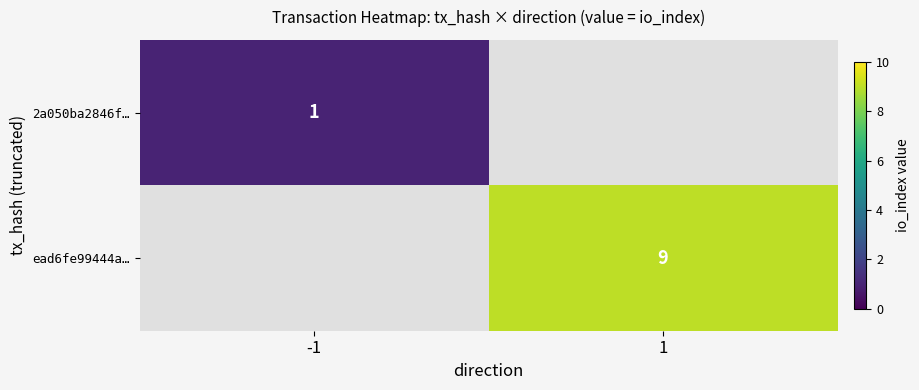

True or false: ead6fe99444a… has a value of 16 at 1.

False